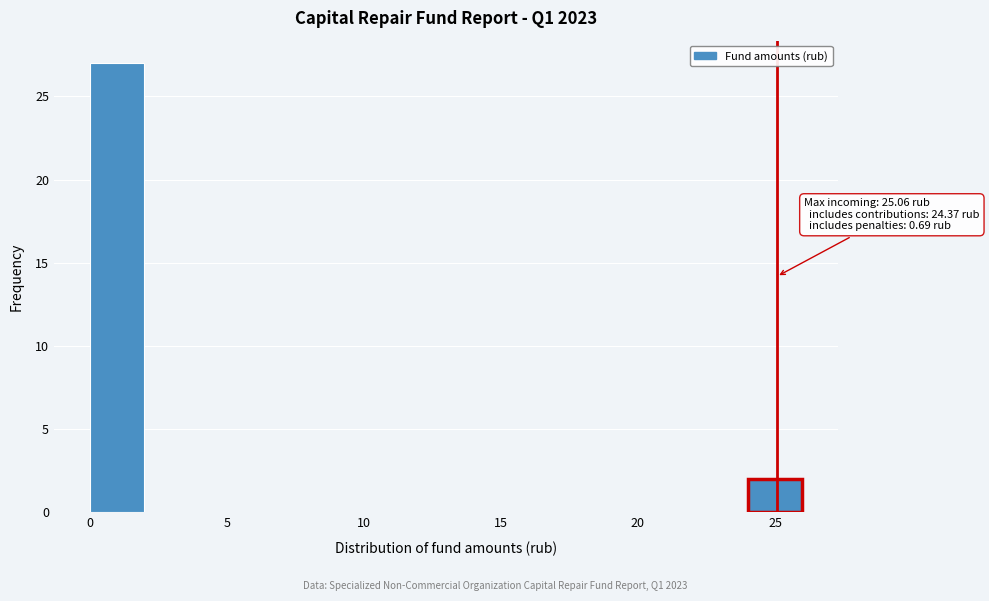

Over which range of the x-axis is the bar tallest?

0 to 2